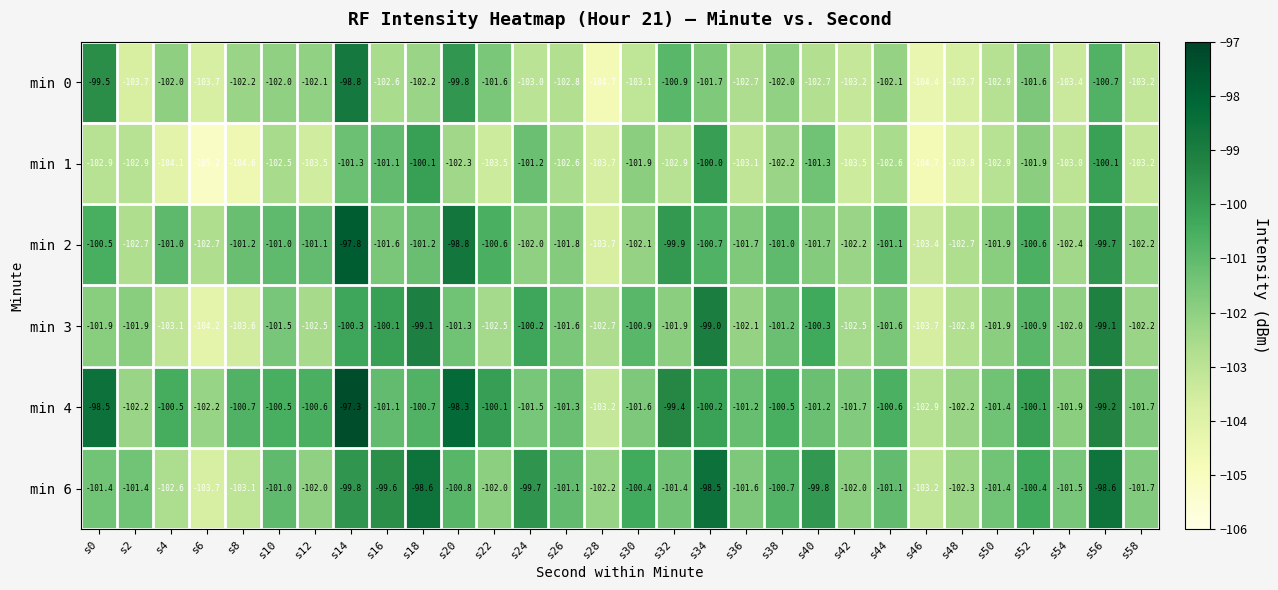

At which label is min 2 closest to -100?

s32